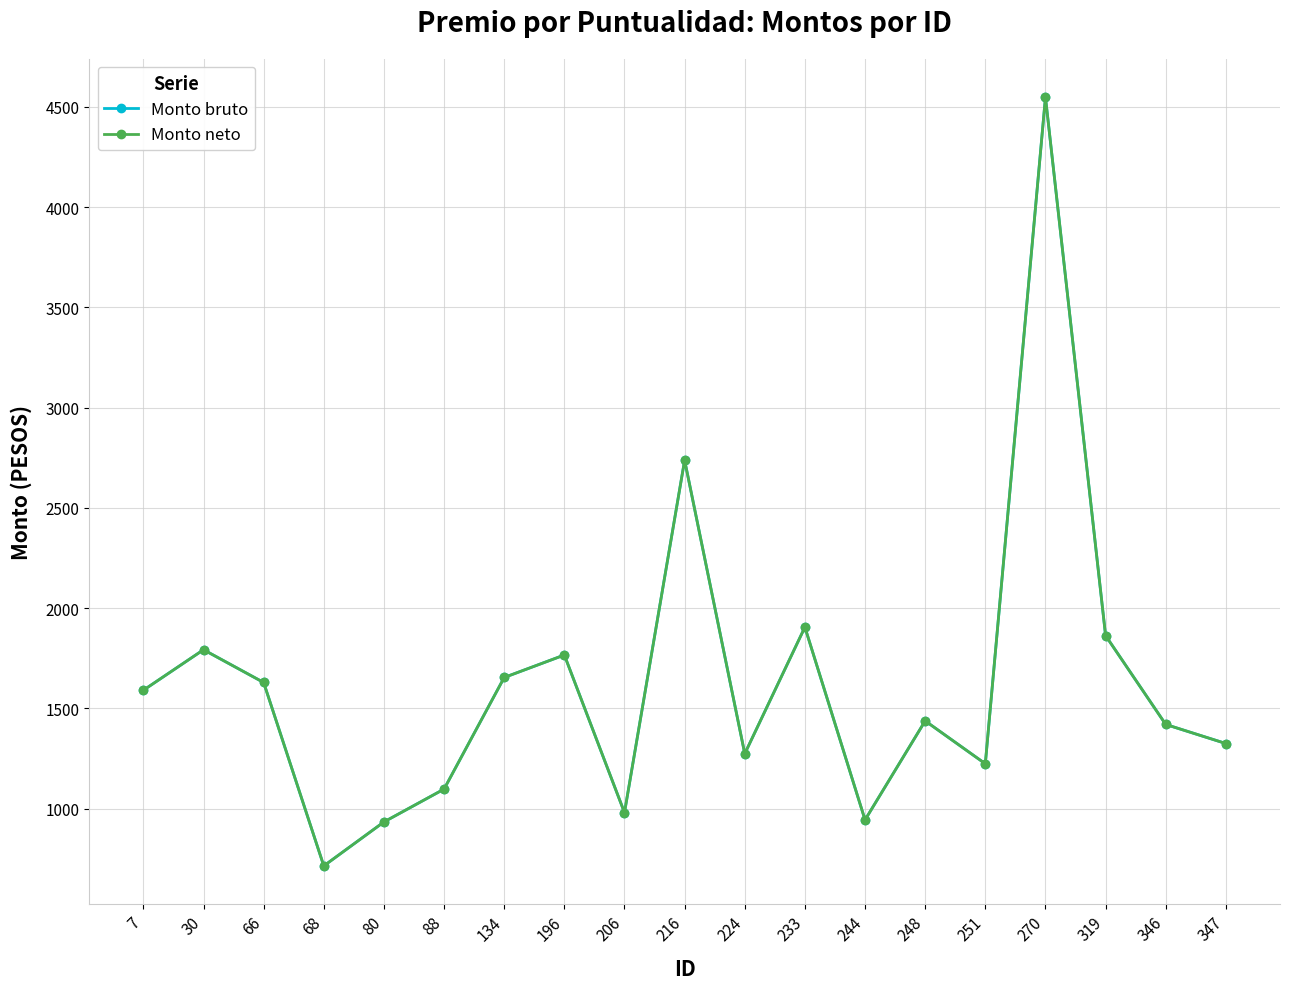

In Monto neto, how many points are higher than both neighbors (excluding endpoints)?

6